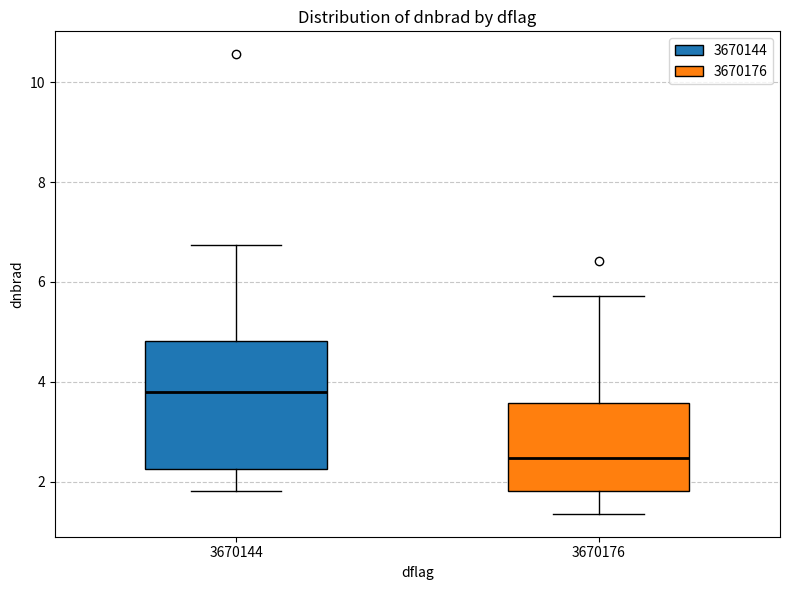

Which box is the tallest, from its lower edge to its upper edge?

3670144